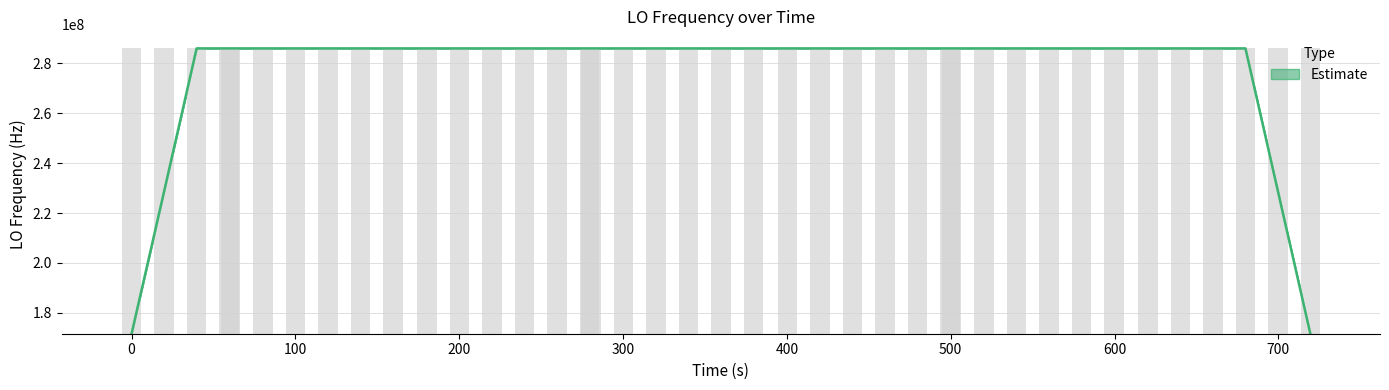

How many data points are less than 286046992?

20